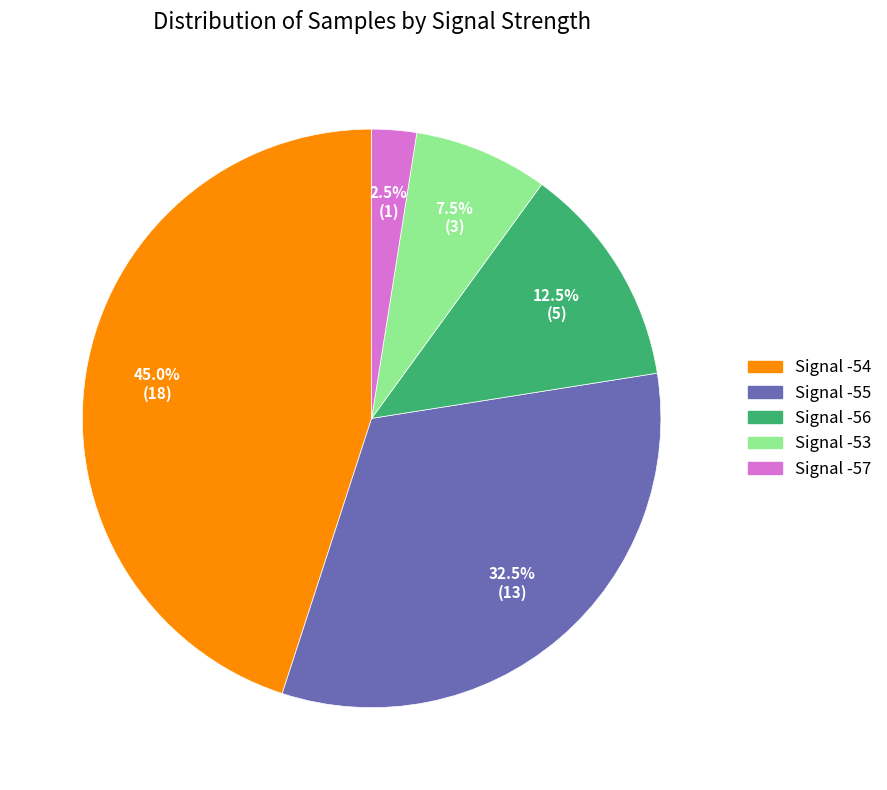

Is there a majority slice in this chart?

No